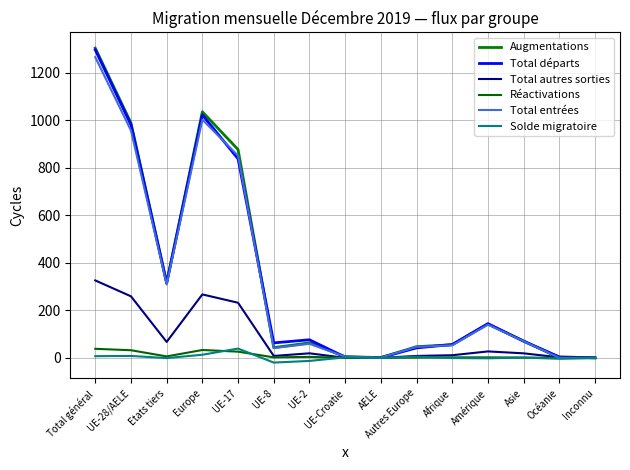

Reading right to left, list all the values displayed in this chart.

Augmentations: 0	0	71	142	55	47	1	5	63	43	877	1036	315	989	1304
Total départs: 0	4	70	144	56	42	1	3	76	63	838	1023	316	981	1297
Total autres sorties: 0	2	19	27	11	8	0	0	19	8	232	267	67	259	326
Réactivations: 0	0	1	2	2	1	0	0	4	2	26	33	6	32	38
Total entrées: 0	0	70	140	53	46	1	5	59	41	851	1003	309	957	1266
Solde migratoire: 0	-4	1	-2	-1	5	0	2	-13	-20	39	13	-1	8	7